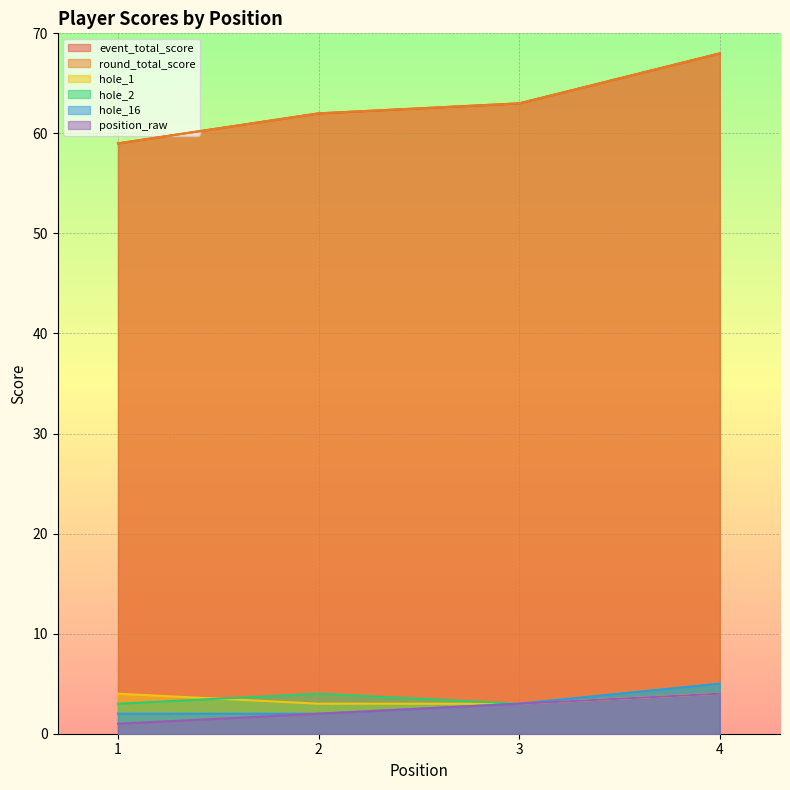

How many lines are shown in the chart?

6